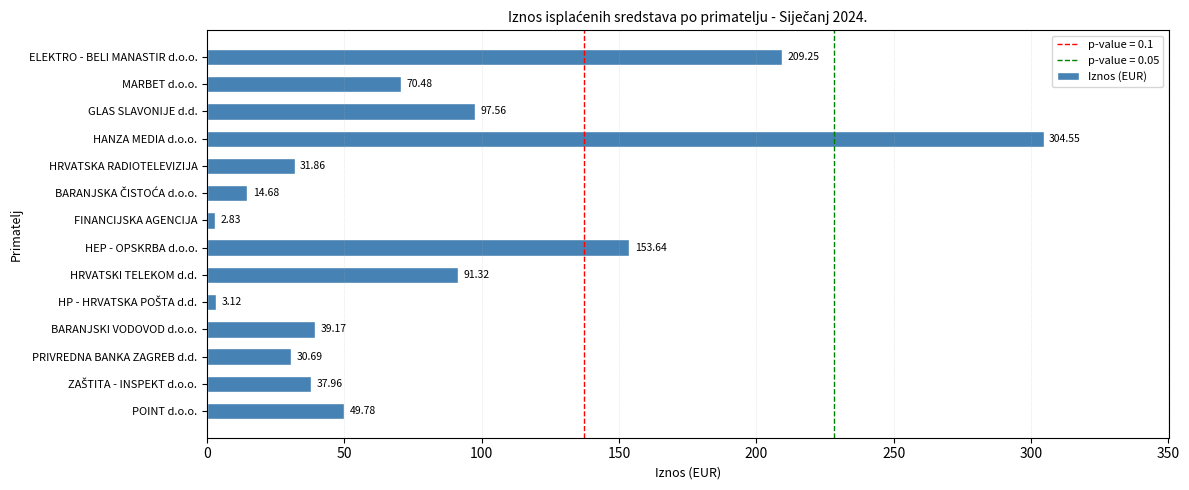

Does the chart contain stacked bars?

No